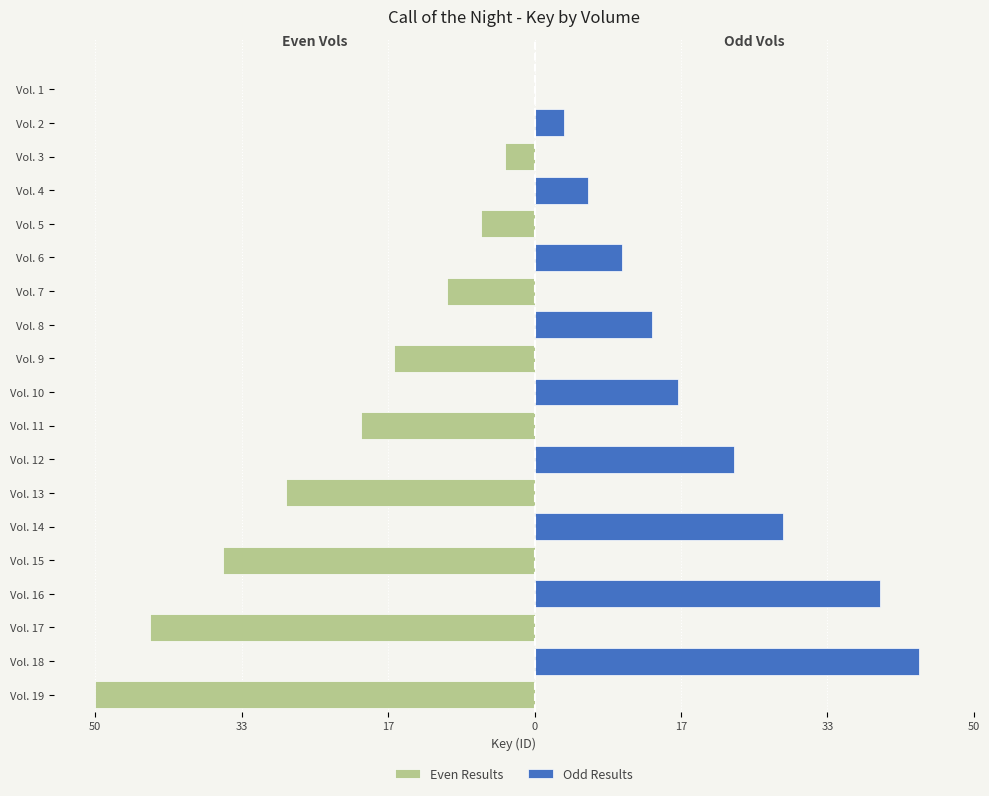

How many categories are shown in the chart?

19